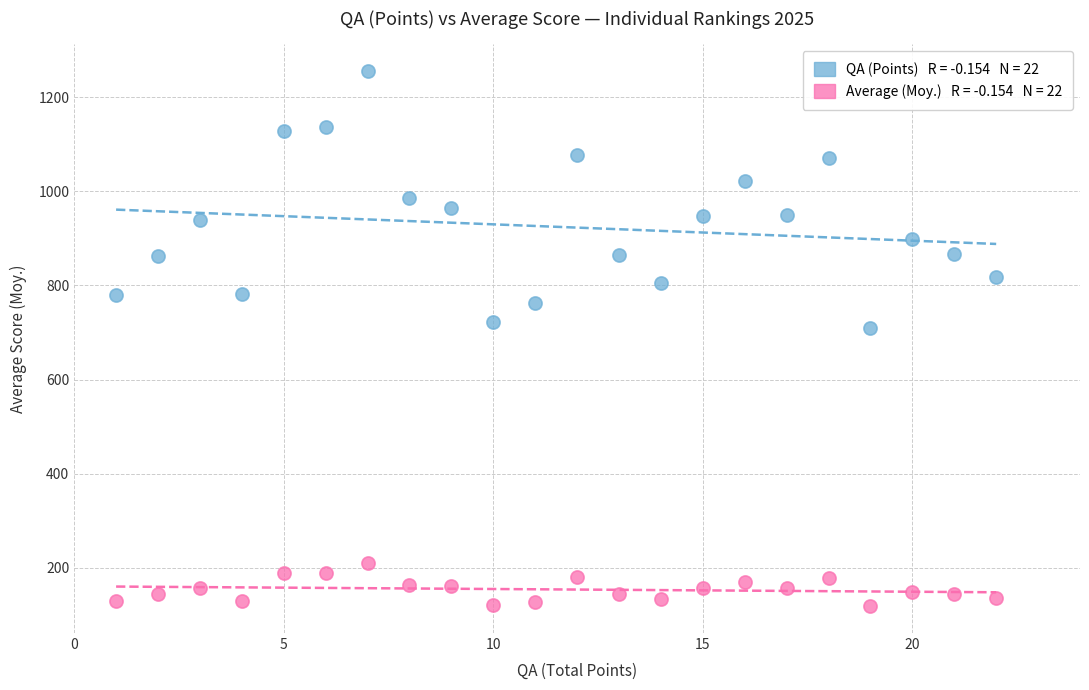

Across all data points, what is the range of Y values (max minus min)?

1137.7